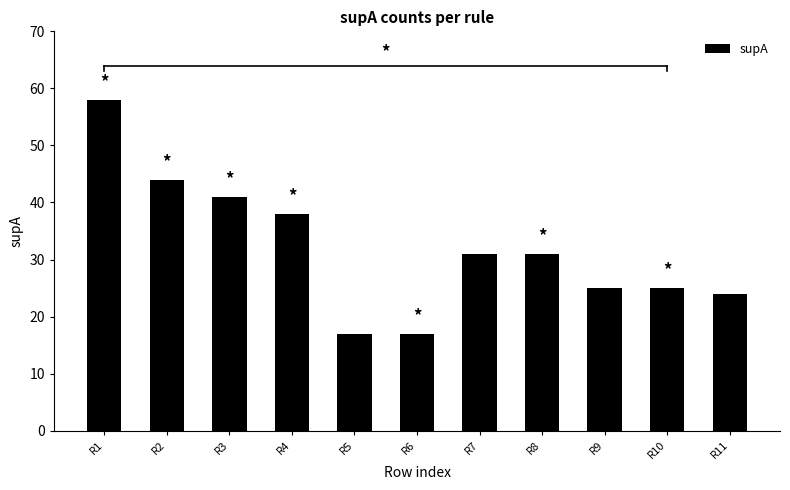

What is the sum of the values at R1 and R4?

96